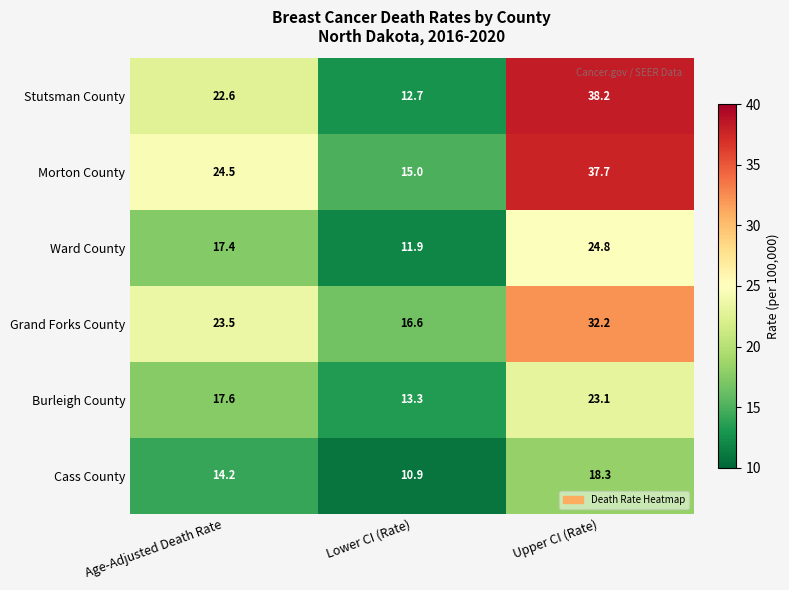

Which category has the highest value across all series?

Upper CI (Rate)